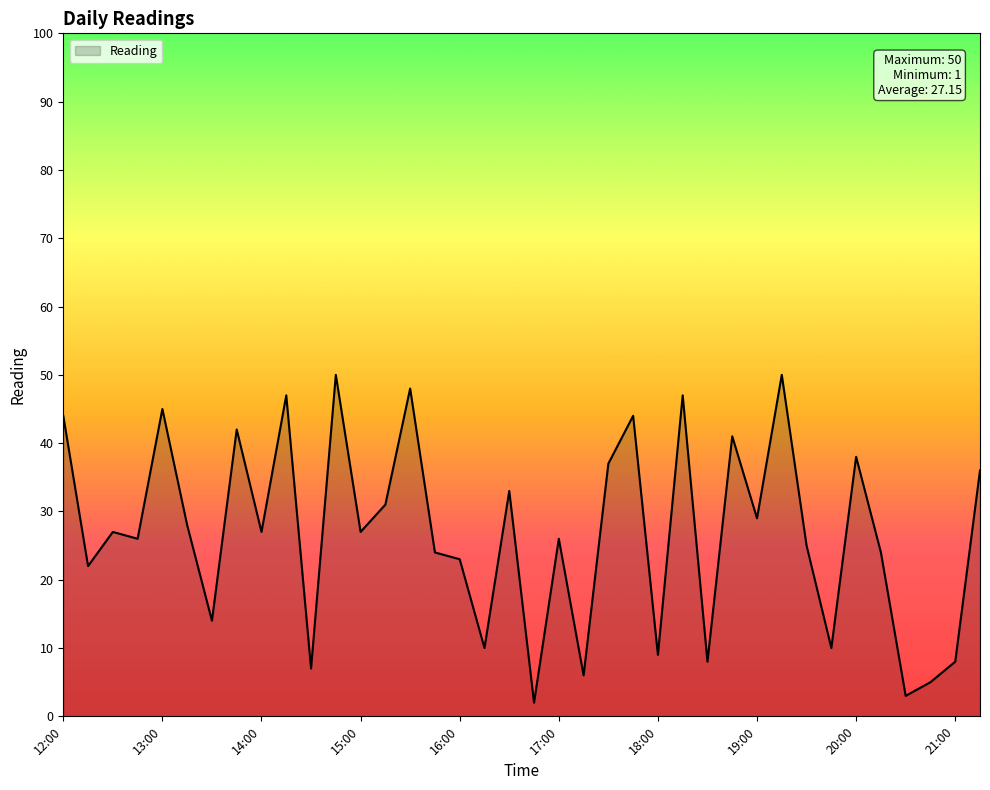

What is the difference between the maximum and second lowest values?

47